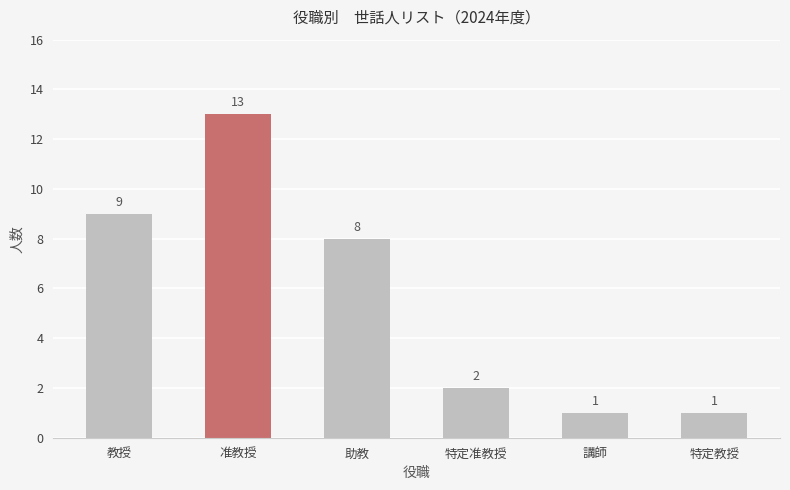

Is it true that the value at 准教授 is 23?

False